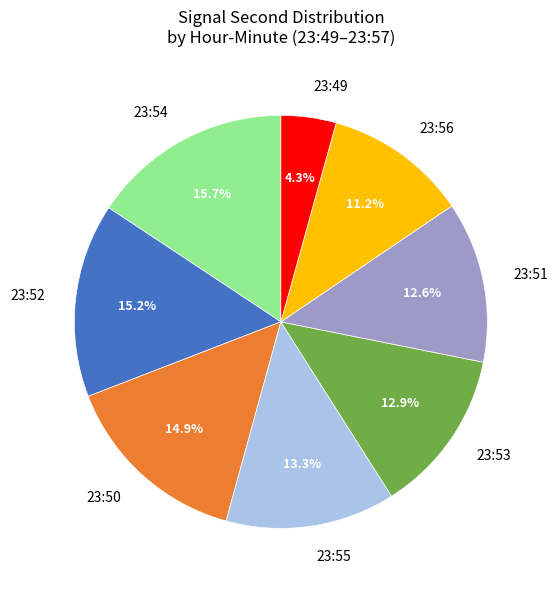

To the nearest percent, what portion does 23:52 represent?

15%